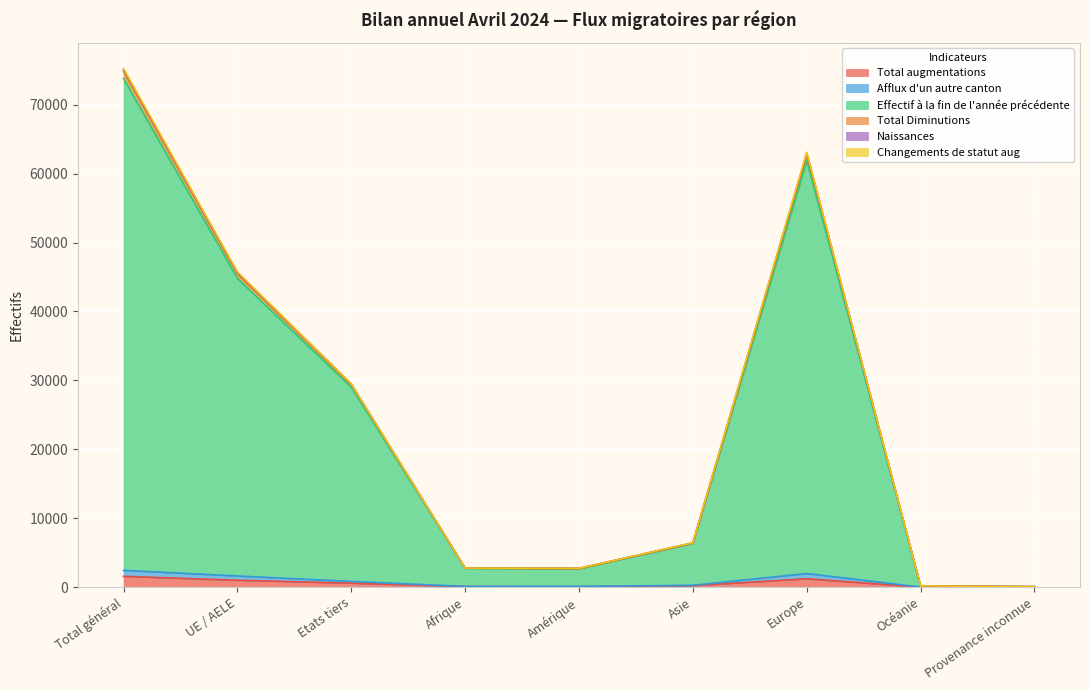

Is the value of Total Diminutions at UE / AELE greater than the value of Effectif à la fin de l'année précédente at Total général?

No